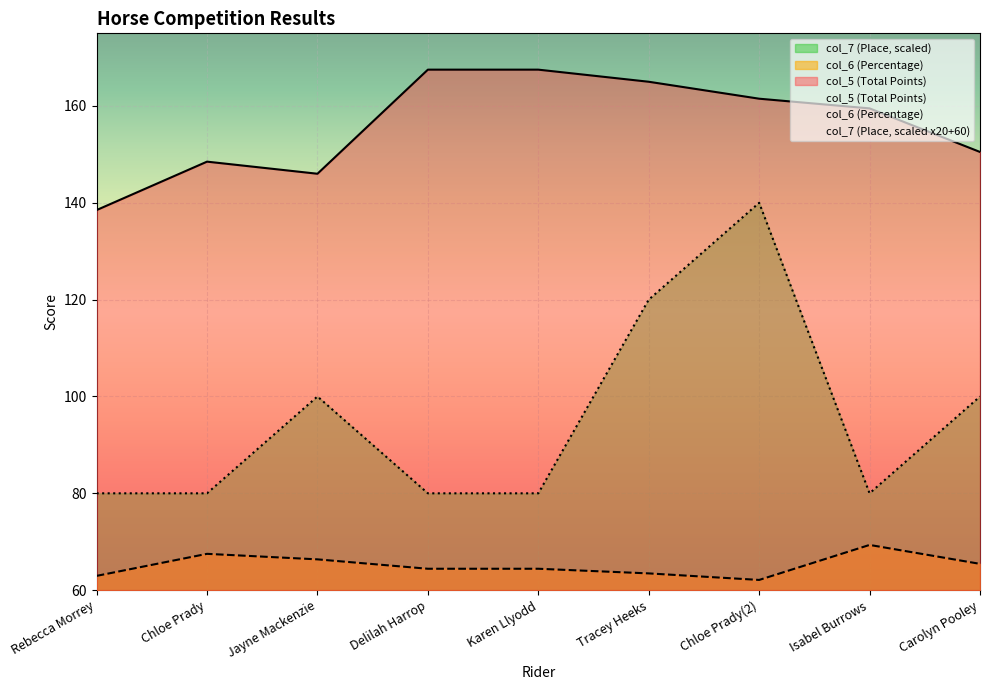

Reading left to right, transcribe all the data shown in this chart.

col_5: Rebecca Morrey=138.5	Chloe Prady=148.5	Jayne Mackenzie=146.0	Delilah Harrop=167.5	Karen Llyodd=167.5	Tracey Heeks=165.0	Chloe Prady(2)=161.5	Isabel Burrows=159.5	Carolyn Pooley=150.5
col_6: Rebecca Morrey=63.0	Chloe Prady=67.5	Jayne Mackenzie=66.4	Delilah Harrop=64.4	Karen Llyodd=64.4	Tracey Heeks=63.5	Chloe Prady(2)=62.1	Isabel Burrows=69.3	Carolyn Pooley=65.4
col_7: Rebecca Morrey=80.0	Chloe Prady=80.0	Jayne Mackenzie=100.0	Delilah Harrop=80.0	Karen Llyodd=80.0	Tracey Heeks=120.0	Chloe Prady(2)=140.0	Isabel Burrows=80.0	Carolyn Pooley=100.0